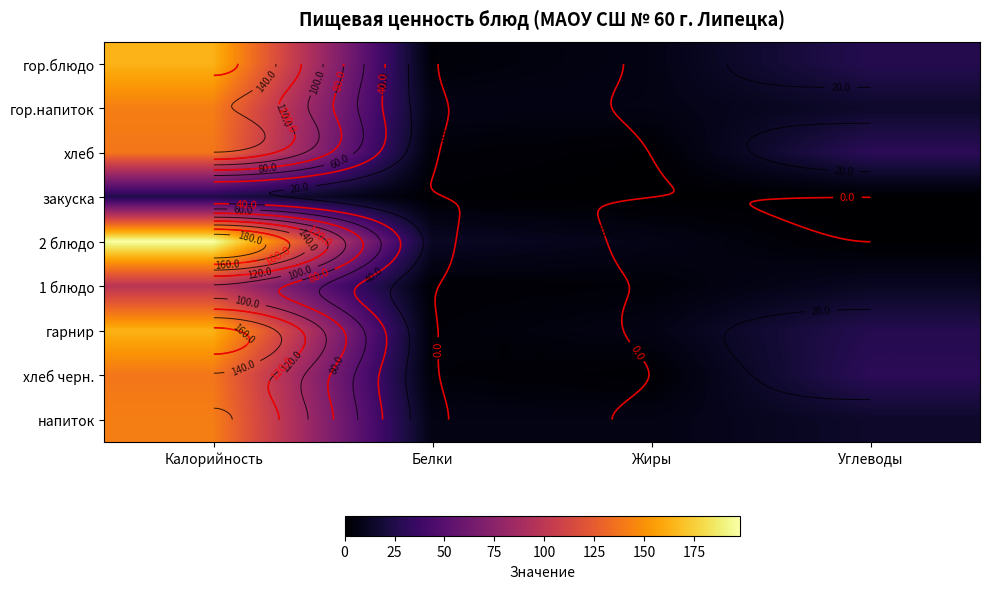

The value of хлеб at Жиры is 0.6. True or false?

True